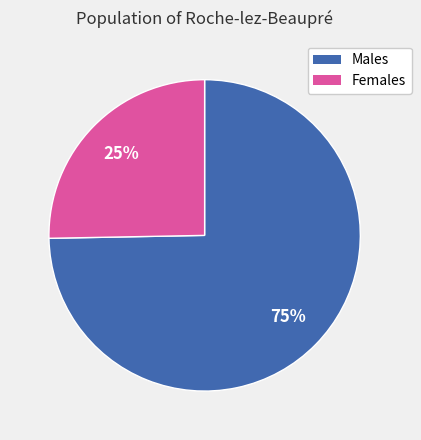

Rank the categories by value from highest to lowest.

Males, Females